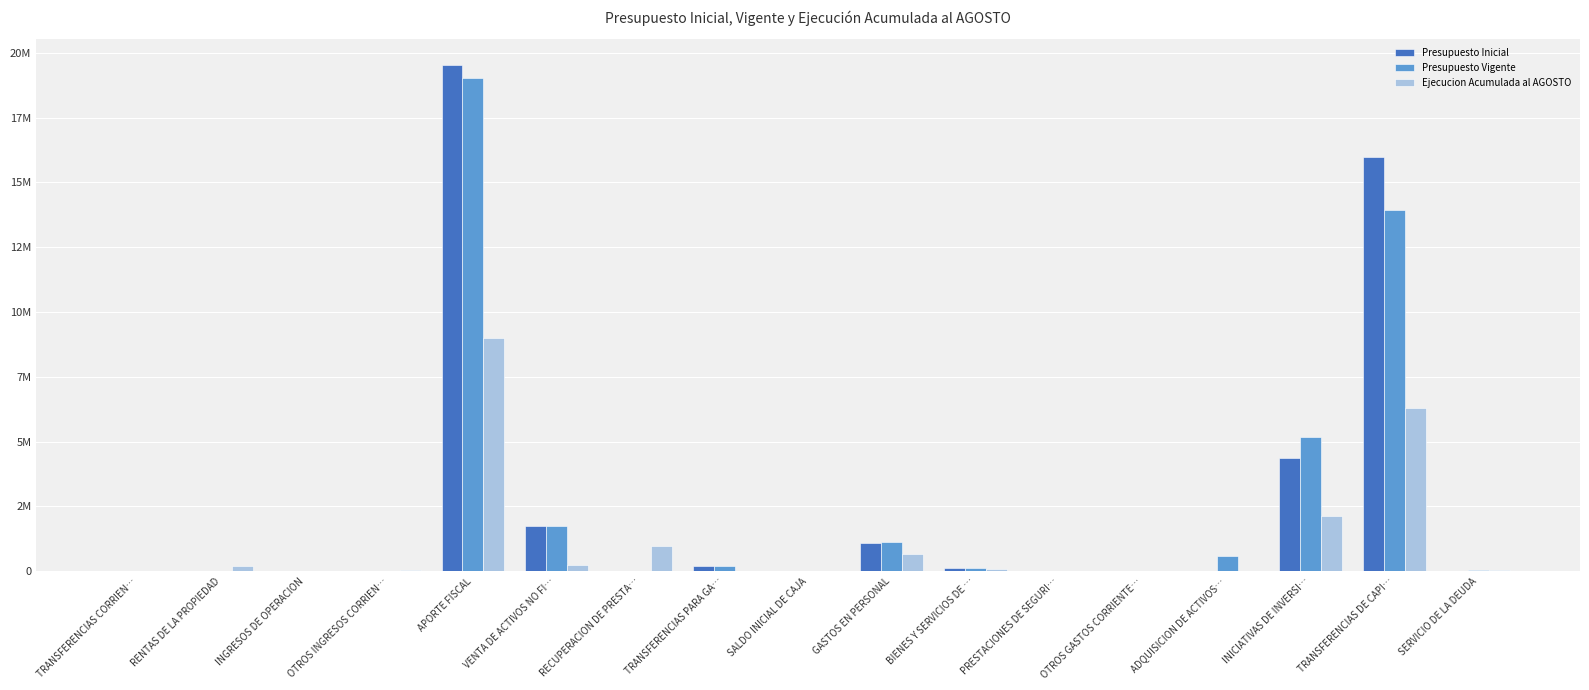

What is the label of the 12th bar from the left?

PRESTACIONES DE SEGURI…